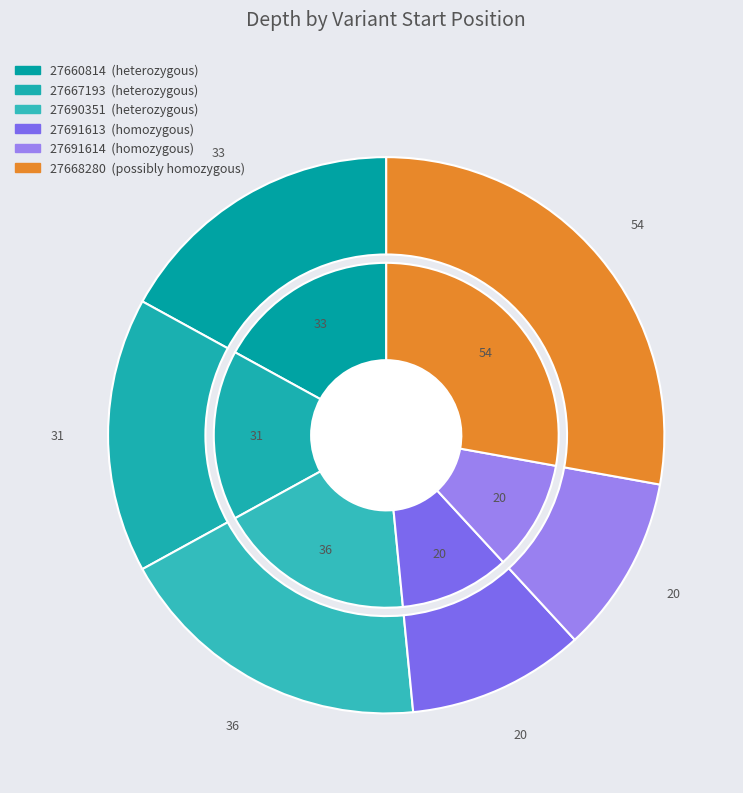

Is it true that 27690351 is 19% of the pie?

True